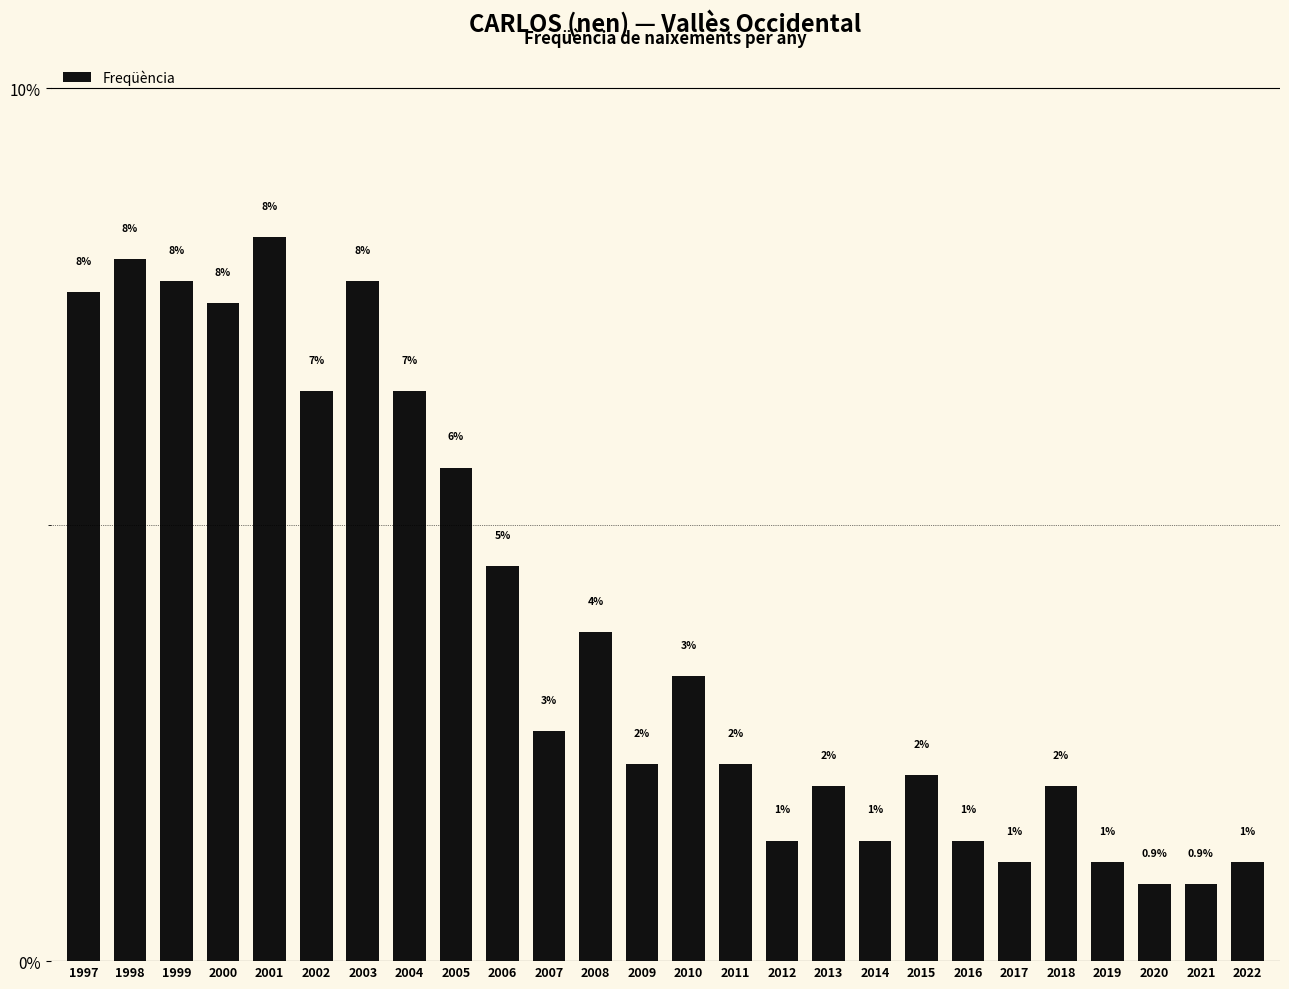

How many values exceed 2?

18